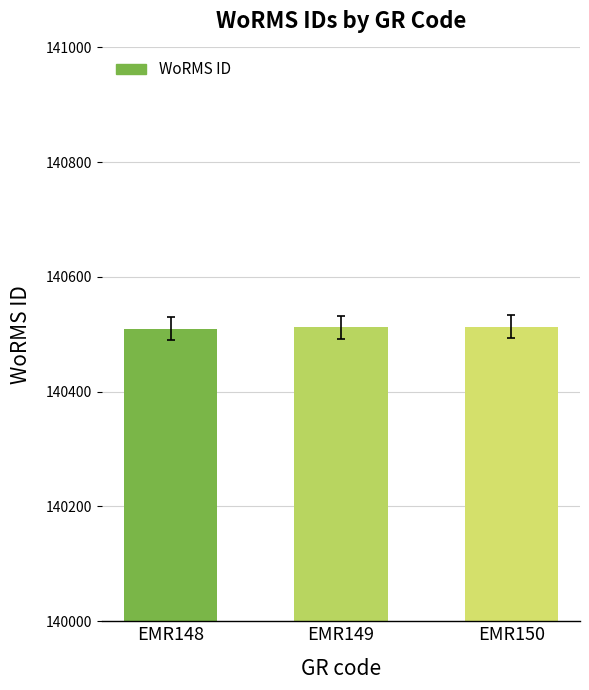

How many distinct data groups are displayed?

1